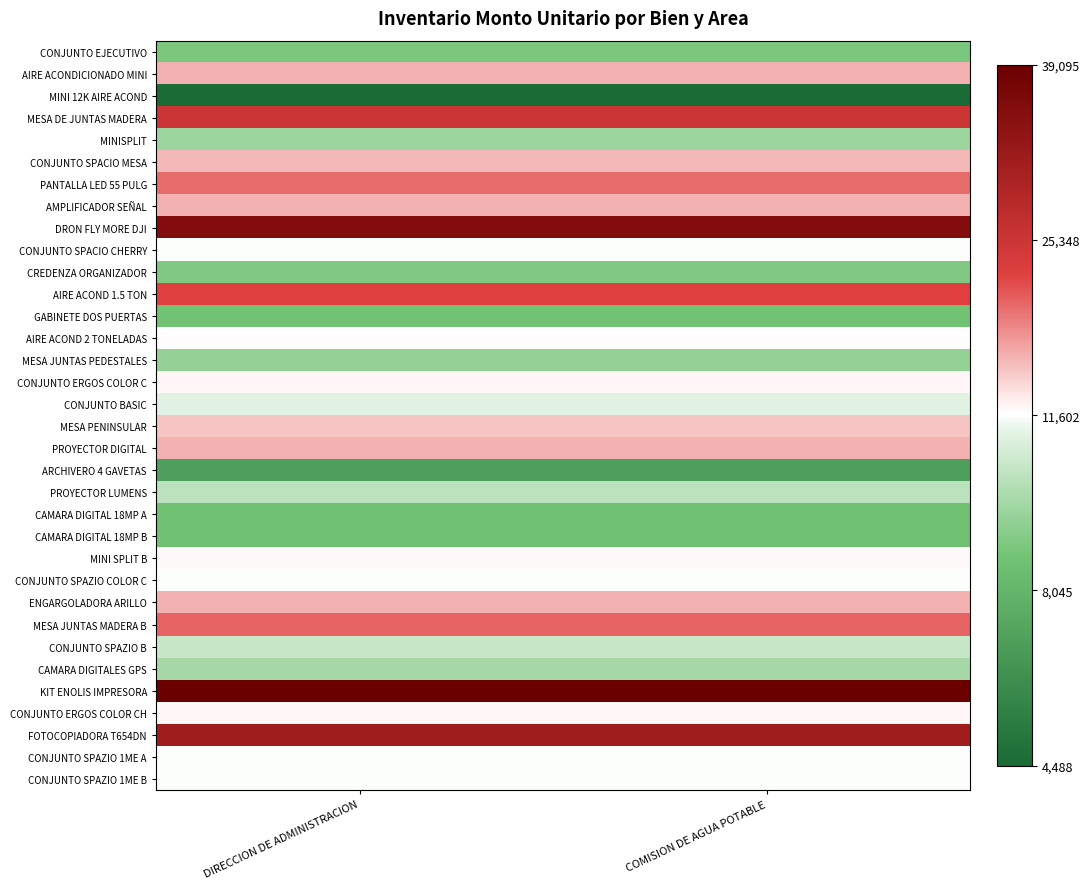

How many series are shown in this chart?

34